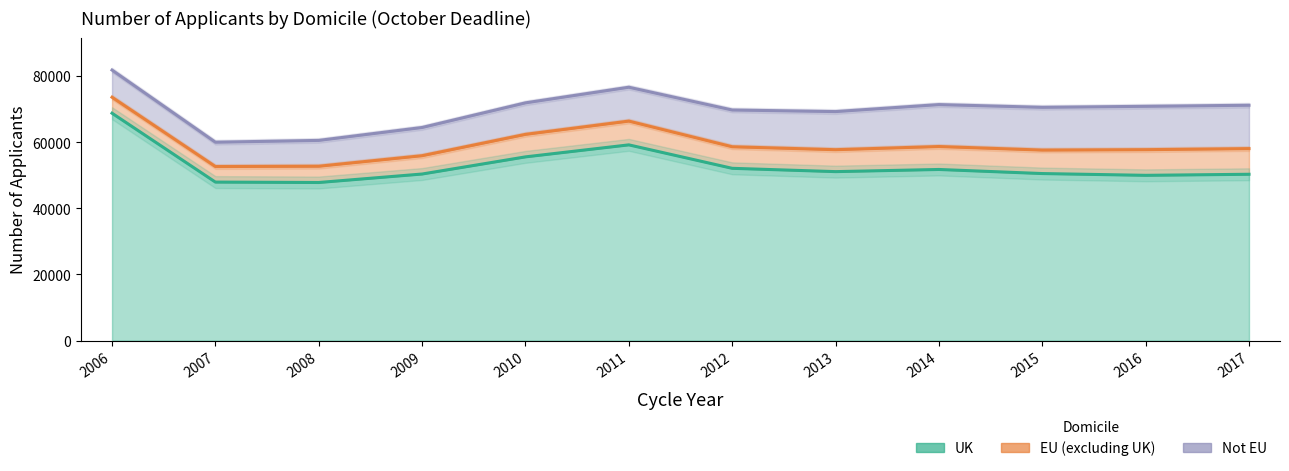

Reading right to left, transcribe all the data shown in this chart.

UK: 50290	49970	50505	51740	51090	52090	59180	55550	50365	47800	47925	68750
EU (excluding UK): 7760	7760	7100	6940	6630	6520	7190	6805	5540	4920	4700	4825
Not EU: 13110	13110	12930	12680	11525	11115	10240	9530	8530	7810	7360	8215